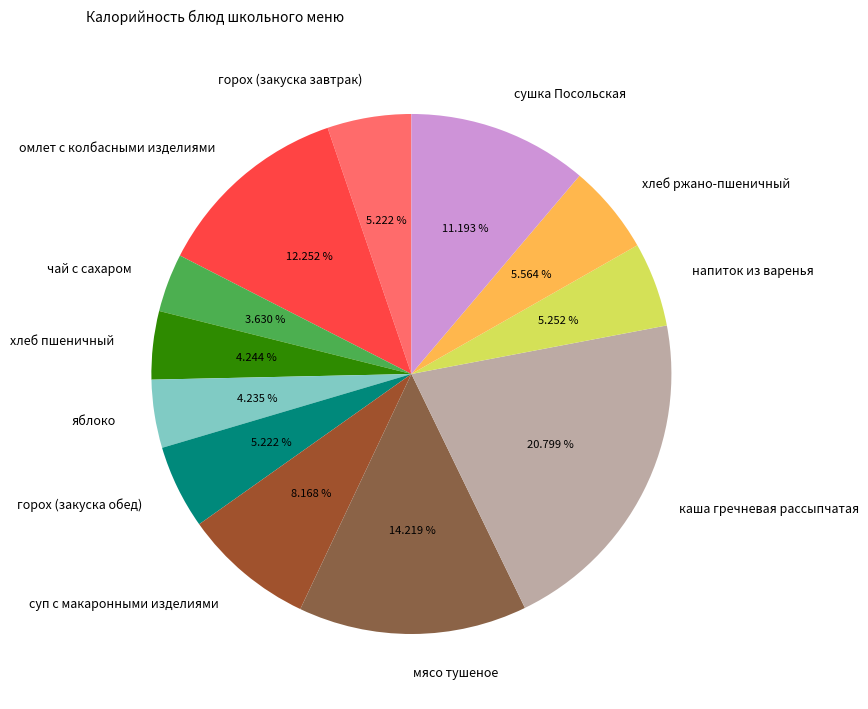

How many slices are in this pie chart?

12